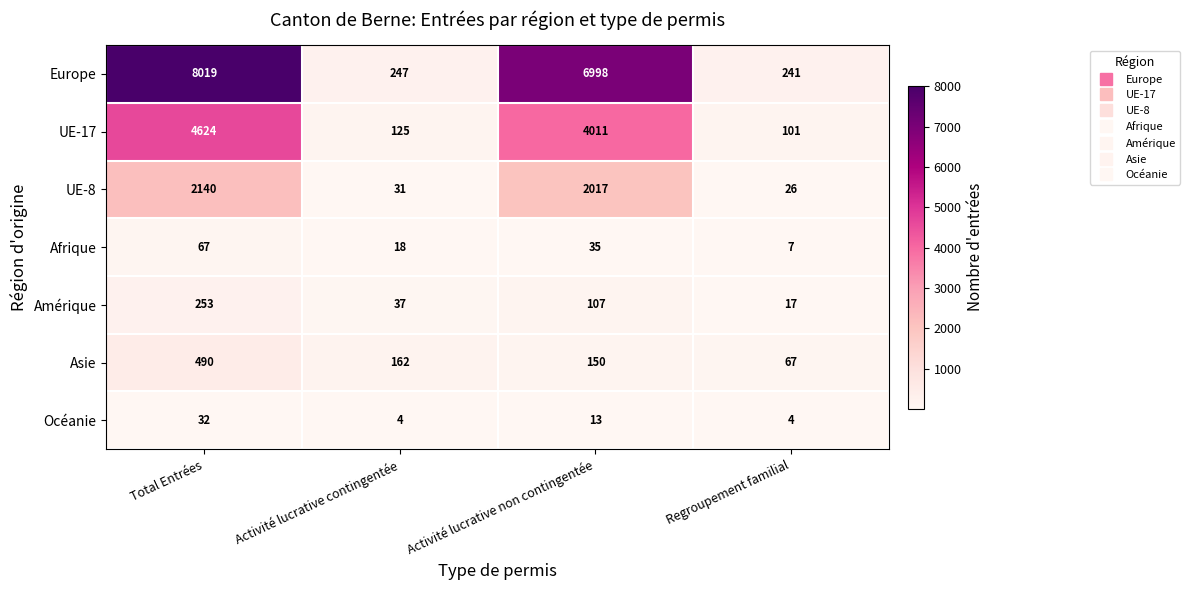

Is it true that Afrique equals 18 at Activité lucrative contingentée?

True